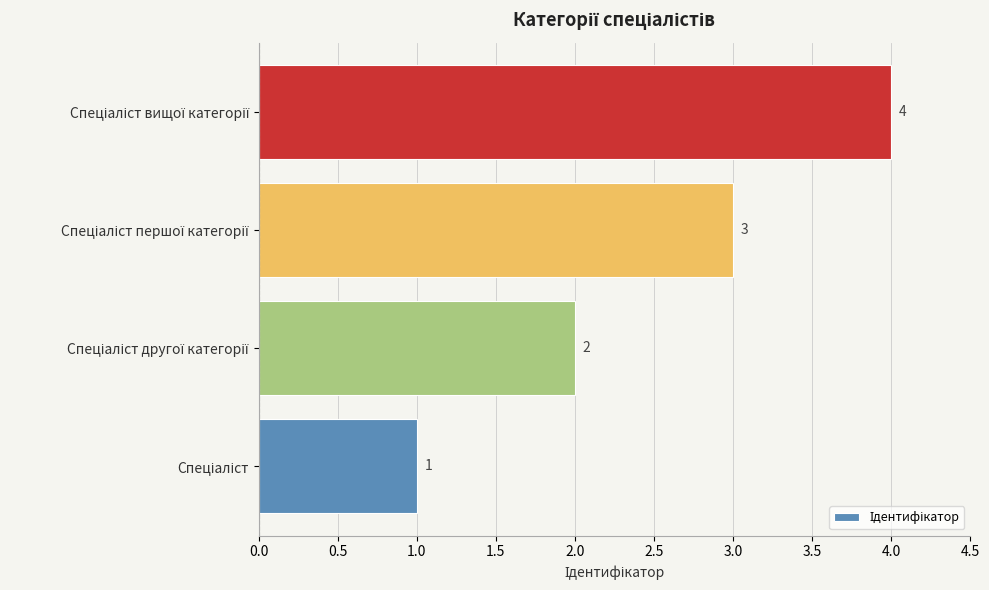

What is the greatest value displayed?

4